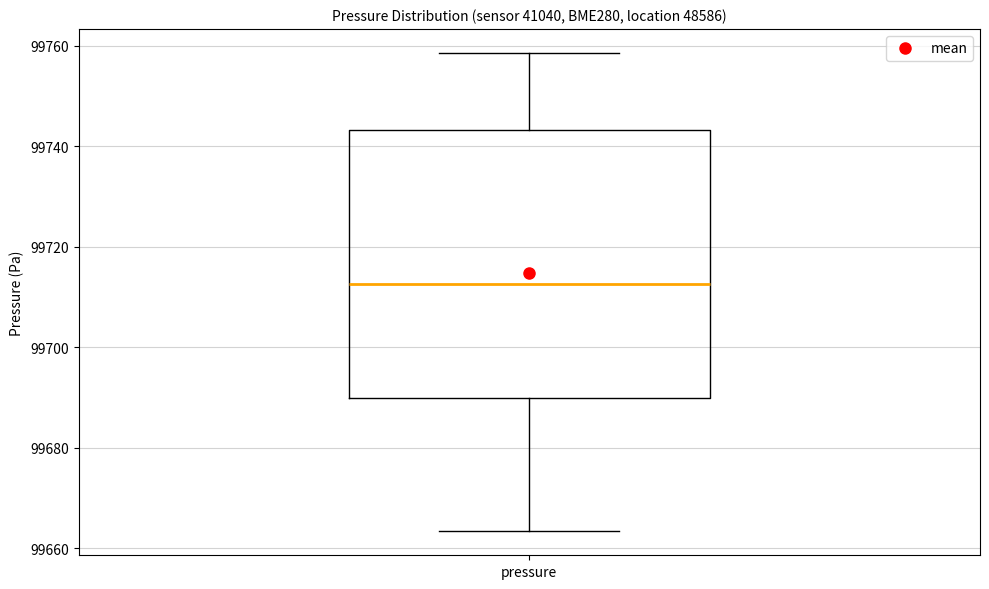

Where does the lower whisker of the box for pressure end on the y-axis? The values are not printed on the chart, so give them approximately, as read against the axis.

99664